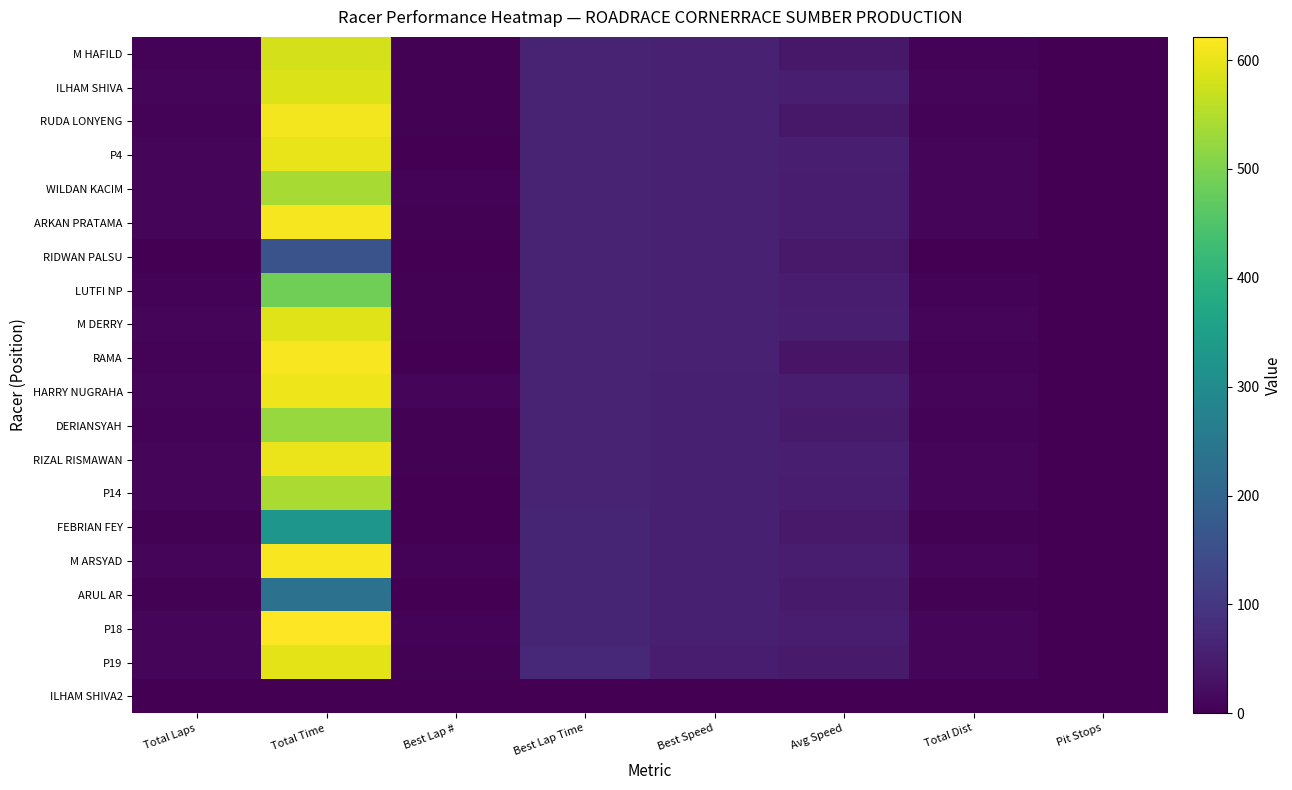

Reading right to left, what are all the values shown in this chart?

M HAFILD: Pit Stops=0.0	Total Dist=6.7	Avg Speed=41.2	Best Speed=58.1	Best Lap Time=58.8	Best Lap #=3.0	Total Time=581.0	Total Laps=7.0
ILHAM SHIVA: Pit Stops=0.0	Total Dist=8.6	Avg Speed=52.4	Best Speed=57.6	Best Lap Time=59.3	Best Lap #=4.0	Total Time=587.5	Total Laps=9.0
RUDA LONYENG: Pit Stops=0.0	Total Dist=6.7	Avg Speed=39.2	Best Speed=57.4	Best Lap Time=59.6	Best Lap #=4.0	Total Time=610.4	Total Laps=7.0
P4: Pit Stops=0.0	Total Dist=8.6	Avg Speed=51.1	Best Speed=56.9	Best Lap Time=60.1	Best Lap #=2.0	Total Time=601.9	Total Laps=9.0
WILDAN KACIM: Pit Stops=0.0	Total Dist=7.6	Avg Speed=50.7	Best Speed=56.8	Best Lap Time=60.2	Best Lap #=6.0	Total Time=540.0	Total Laps=8.0
ARKAN PRATAMA: Pit Stops=0.0	Total Dist=8.6	Avg Speed=50.3	Best Speed=56.7	Best Lap Time=60.3	Best Lap #=4.0	Total Time=611.8	Total Laps=9.0
RIDWAN PALSU: Pit Stops=0.0	Total Dist=1.9	Avg Speed=43.3	Best Speed=56.6	Best Lap Time=60.4	Best Lap #=2.0	Total Time=158.1	Total Laps=2.0
LUTFI NP: Pit Stops=0.0	Total Dist=6.7	Avg Speed=49.1	Best Speed=56.5	Best Lap Time=60.5	Best Lap #=4.0	Total Time=487.1	Total Laps=7.0
M DERRY: Pit Stops=0.0	Total Dist=8.6	Avg Speed=52.2	Best Speed=56.3	Best Lap Time=60.8	Best Lap #=4.0	Total Time=589.9	Total Laps=9.0
RAMA: Pit Stops=0.0	Total Dist=5.7	Avg Speed=33.3	Best Speed=55.9	Best Lap Time=61.2	Best Lap #=2.0	Total Time=615.7	Total Laps=6.0
HARRY NUGRAHA: Pit Stops=0.0	Total Dist=8.6	Avg Speed=50.8	Best Speed=55.6	Best Lap Time=61.5	Best Lap #=8.0	Total Time=606.2	Total Laps=9.0
DERIANSYAH: Pit Stops=0.0	Total Dist=6.7	Avg Speed=45.6	Best Speed=55.1	Best Lap Time=62.0	Best Lap #=4.0	Total Time=525.4	Total Laps=7.0
RIZAL RISMAWAN: Pit Stops=0.0	Total Dist=8.6	Avg Speed=51.0	Best Speed=54.6	Best Lap Time=62.6	Best Lap #=3.0	Total Time=603.8	Total Laps=9.0
P14: Pit Stops=0.0	Total Dist=7.6	Avg Speed=50.4	Best Speed=54.4	Best Lap Time=62.8	Best Lap #=2.0	Total Time=542.6	Total Laps=8.0
FEBRIAN FEY: Pit Stops=0.0	Total Dist=3.8	Avg Speed=42.0	Best Speed=54.0	Best Lap Time=63.3	Best Lap #=2.0	Total Time=325.8	Total Laps=4.0
M ARSYAD: Pit Stops=0.0	Total Dist=8.6	Avg Speed=50.0	Best Speed=53.9	Best Lap Time=63.4	Best Lap #=7.0	Total Time=615.6	Total Laps=9.0
ARUL AR: Pit Stops=0.0	Total Dist=2.9	Avg Speed=44.1	Best Speed=53.8	Best Lap Time=63.6	Best Lap #=2.0	Total Time=232.6	Total Laps=3.0
P18: Pit Stops=0.0	Total Dist=8.6	Avg Speed=49.5	Best Speed=53.6	Best Lap Time=63.8	Best Lap #=6.0	Total Time=621.3	Total Laps=9.0
P19: Pit Stops=0.0	Total Dist=7.6	Avg Speed=45.8	Best Speed=49.5	Best Lap Time=69.0	Best Lap #=3.0	Total Time=596.8	Total Laps=8.0
ILHAM SHIVA2: Pit Stops=0.0	Total Dist=0.0	Avg Speed=0.0	Best Speed=0.0	Best Lap Time=0.0	Best Lap #=0.0	Total Time=0.0	Total Laps=0.0